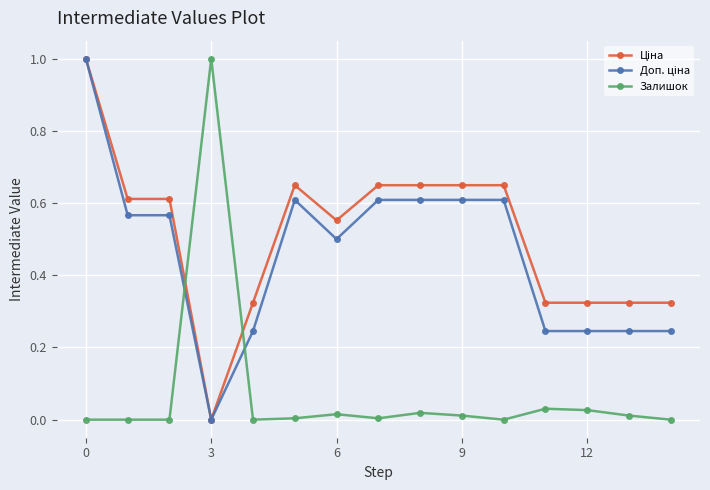

What is the highest value of the Залишок series?

1.0